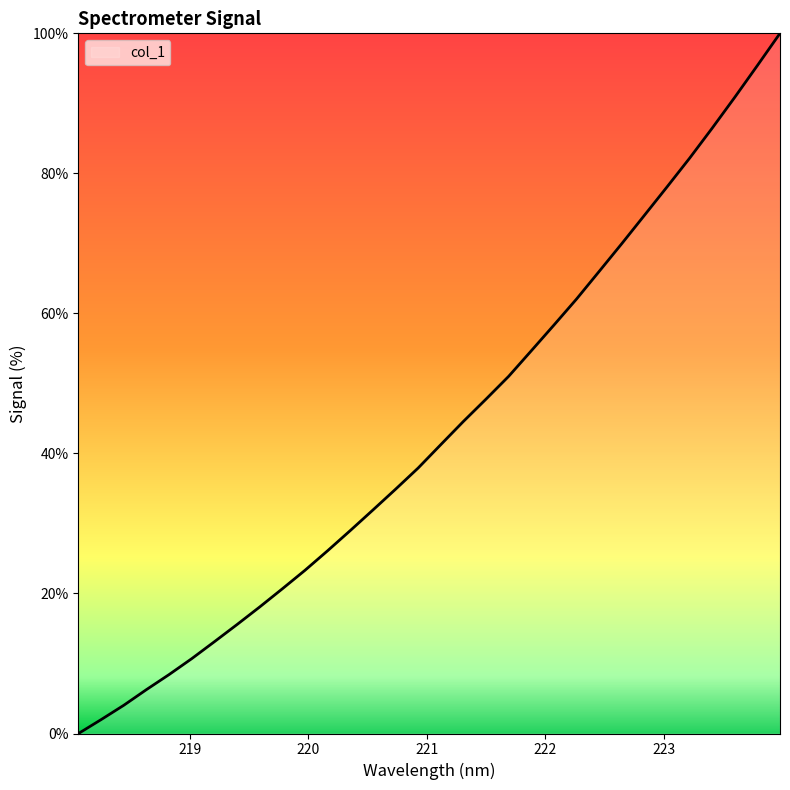

How many values exceed 41?

16